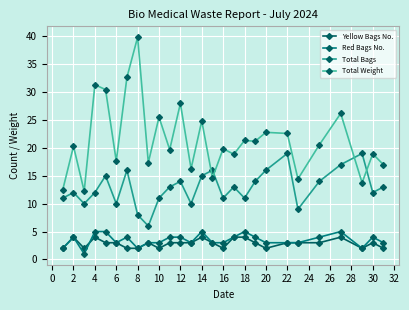

True or false: Total Weight has more than 1 interior local peaks.

True